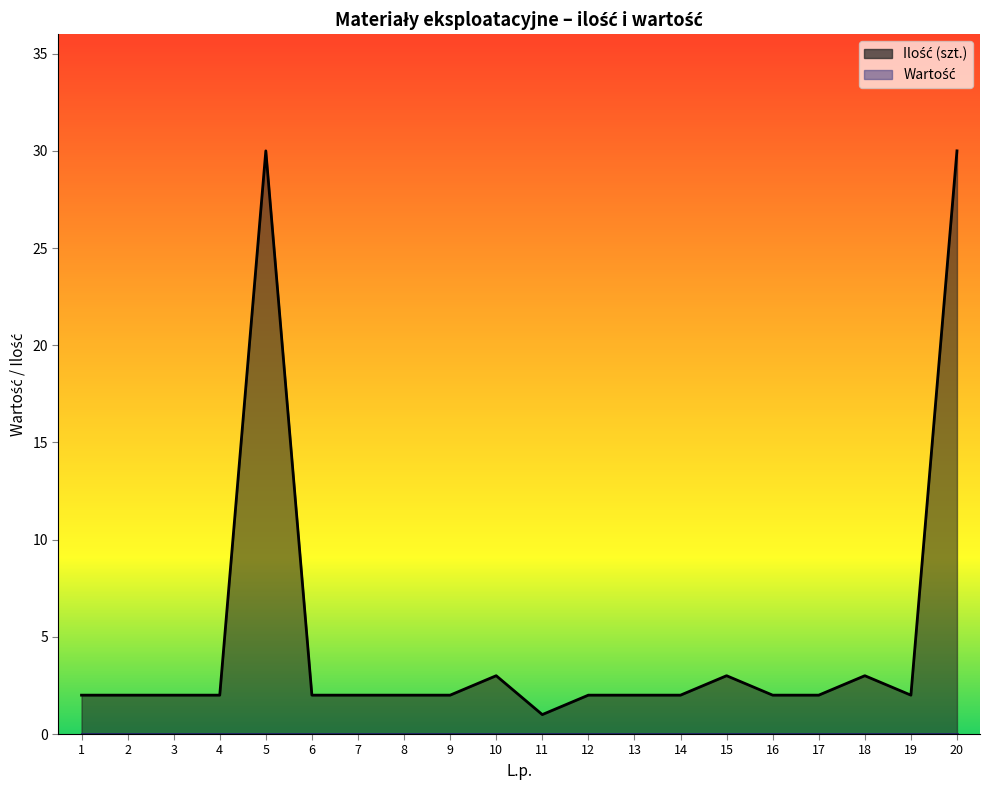

Between 19 and 3, which is larger?

19